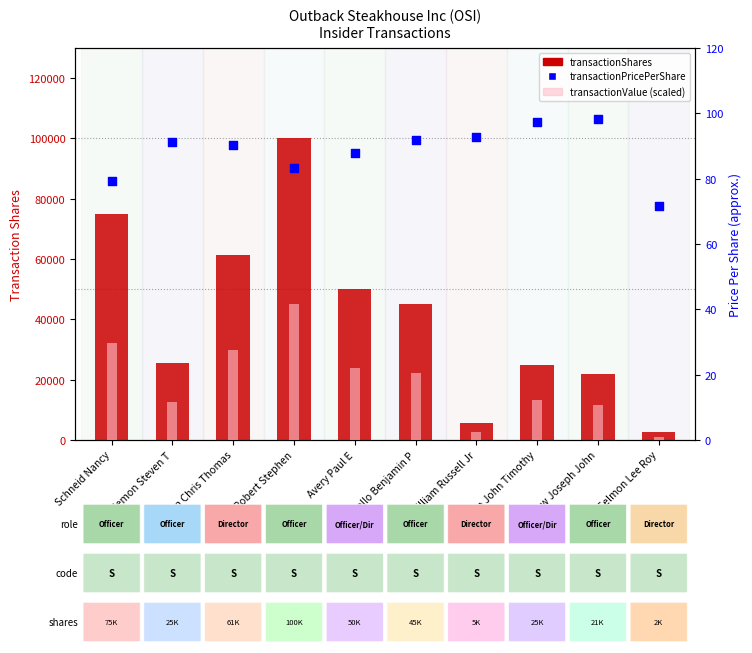

What are all the series names shown in the legend?

transactionShares, transactionValue (scaled), transactionPricePerShare